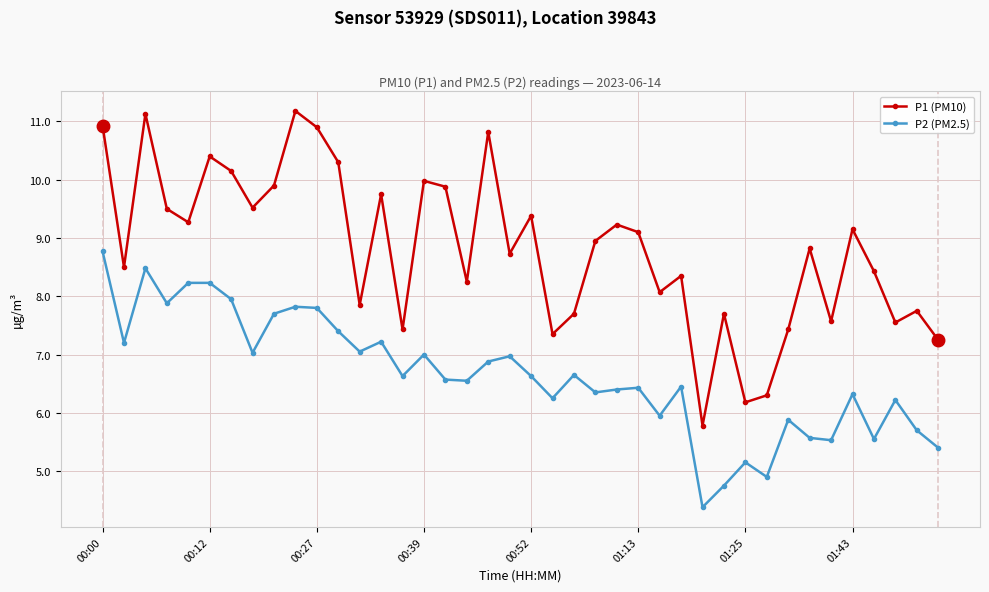

True or false: P2 (PM2.5) and P1 (PM10) intersect in this chart.

False